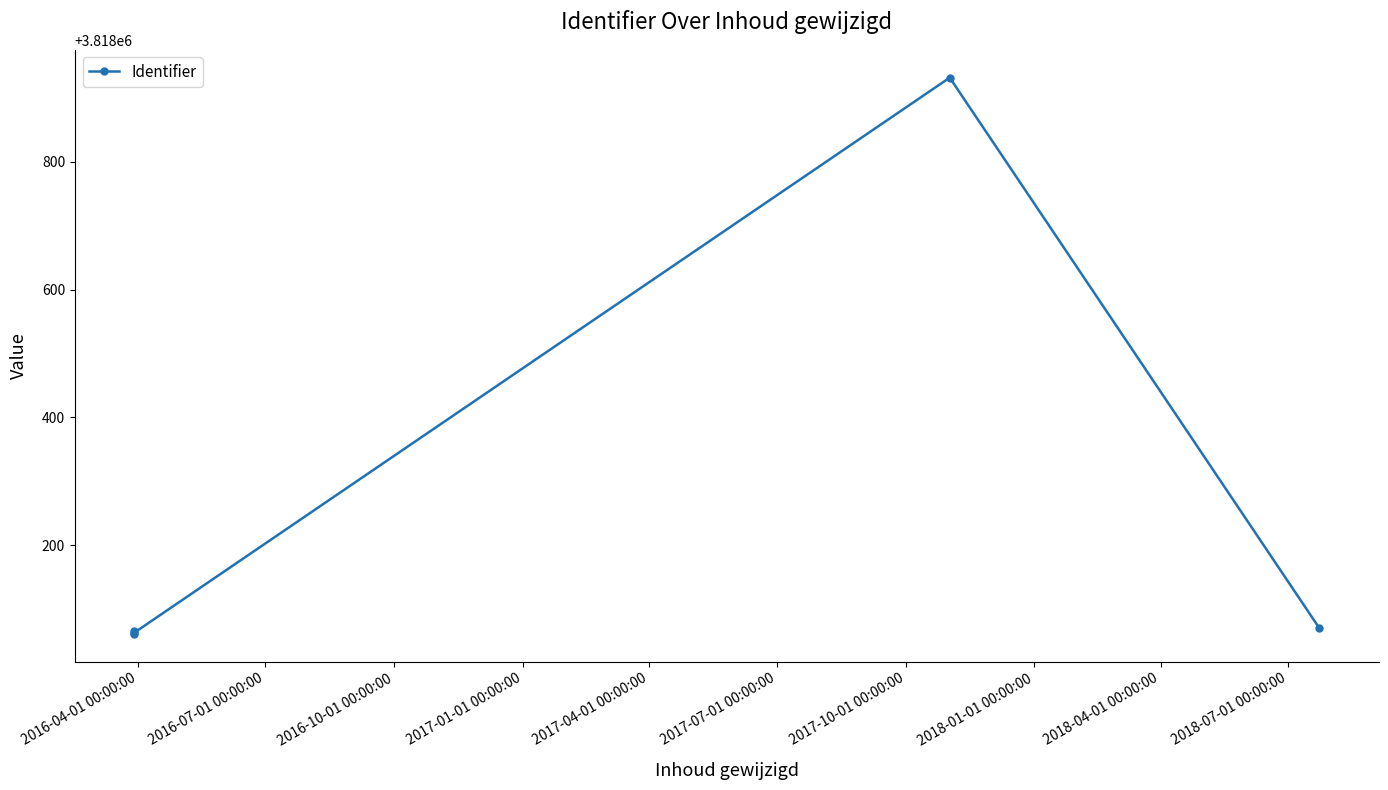

How many points are lower than both their immediate neighbors (excluding endpoints)?

1